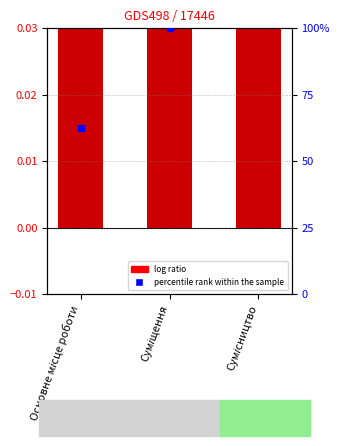

At which category is the sum across all series the highest?

Сумісництво